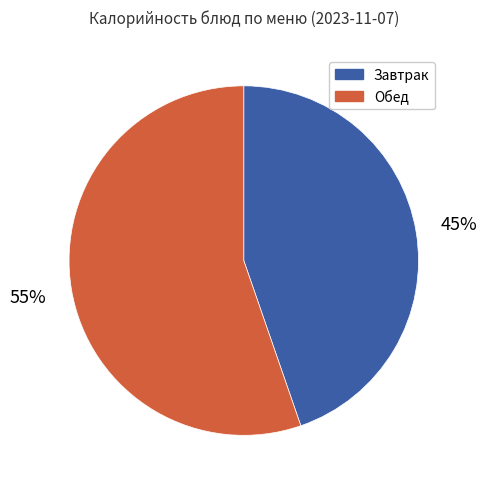

Rank the categories by value from highest to lowest.

Обед, Завтрак